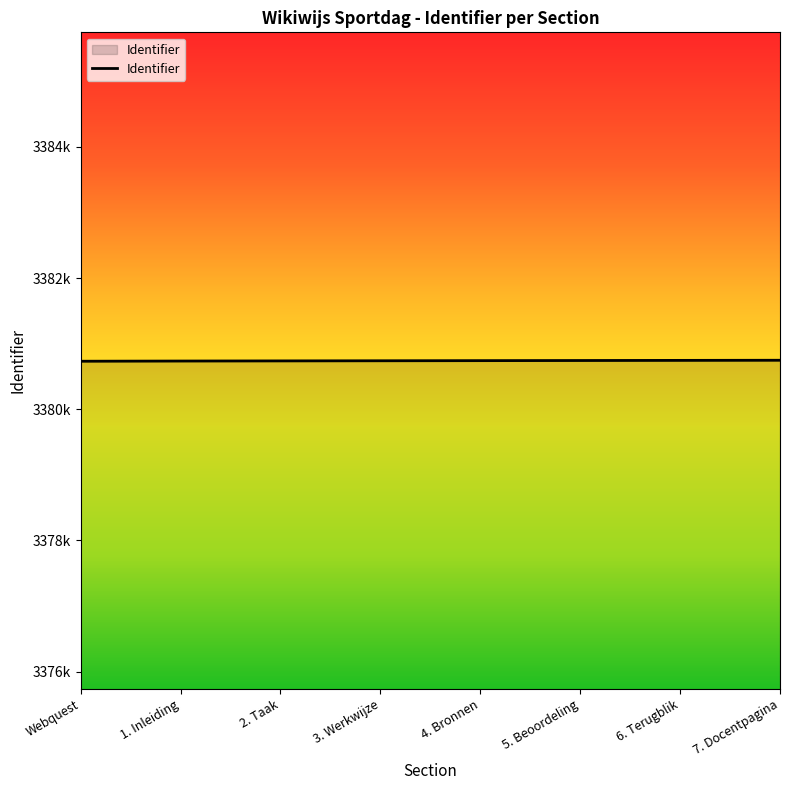

Which label corresponds to the smallest value in the chart?

Webquest